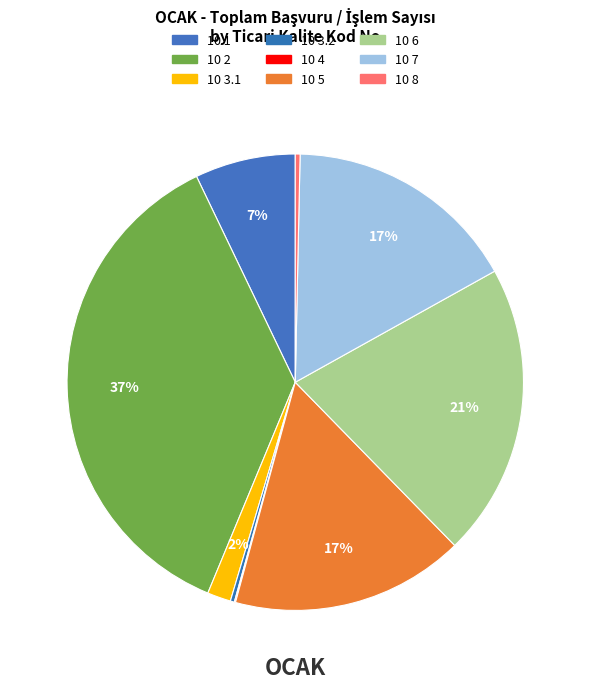

Is it true that 10 3.2 is 1% of the pie?

False